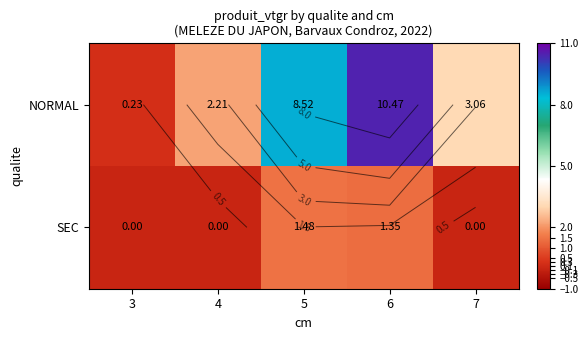

True or false: NORMAL has a value of 3.3 at 4.

False